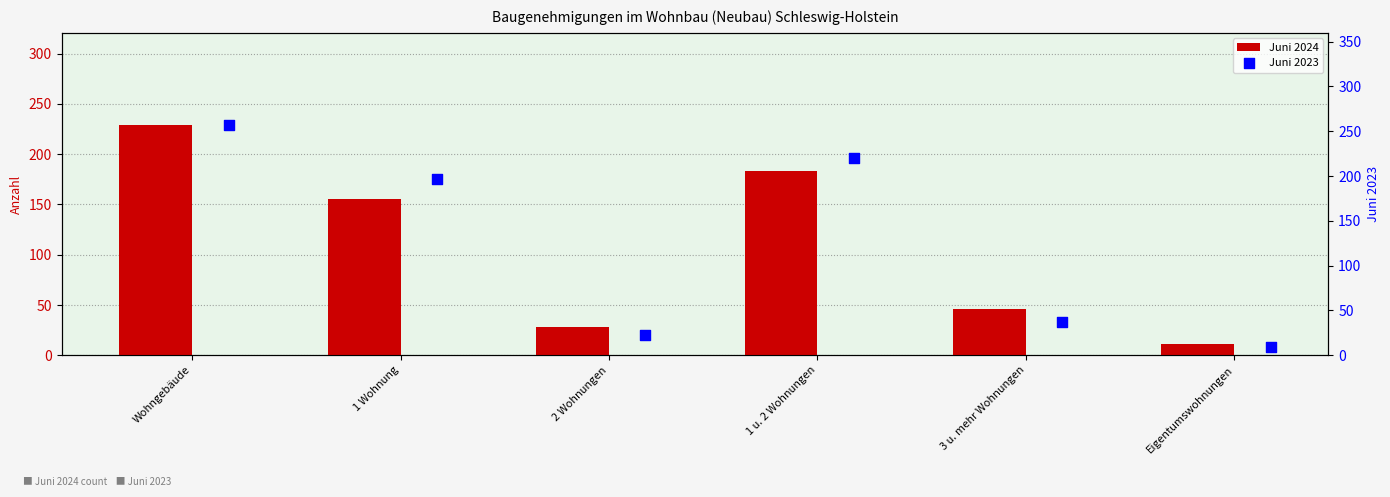

At how many categories does at least one series exceed 182?

3